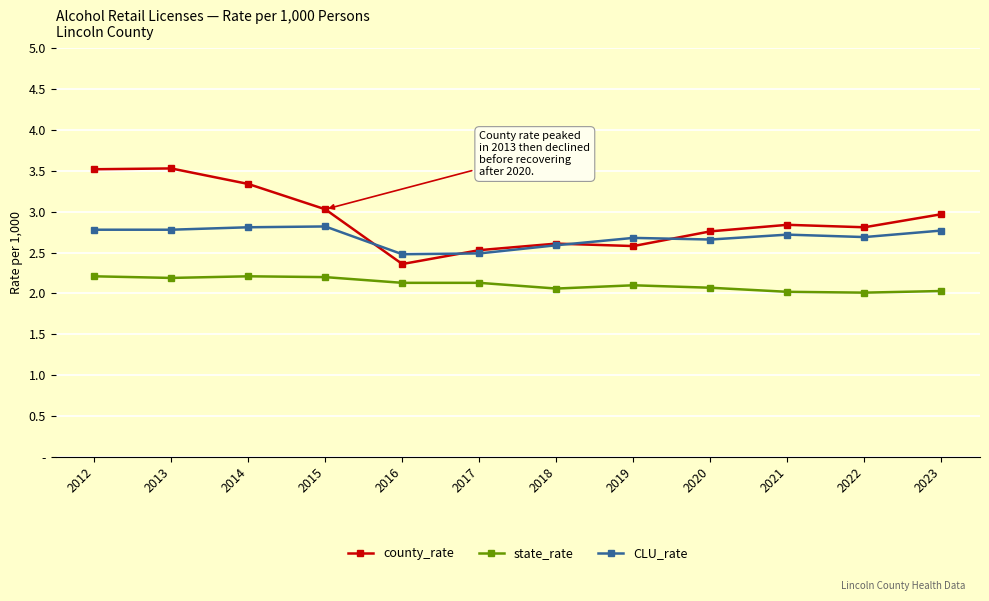

Which label corresponds to the smallest value in the chart?

2022